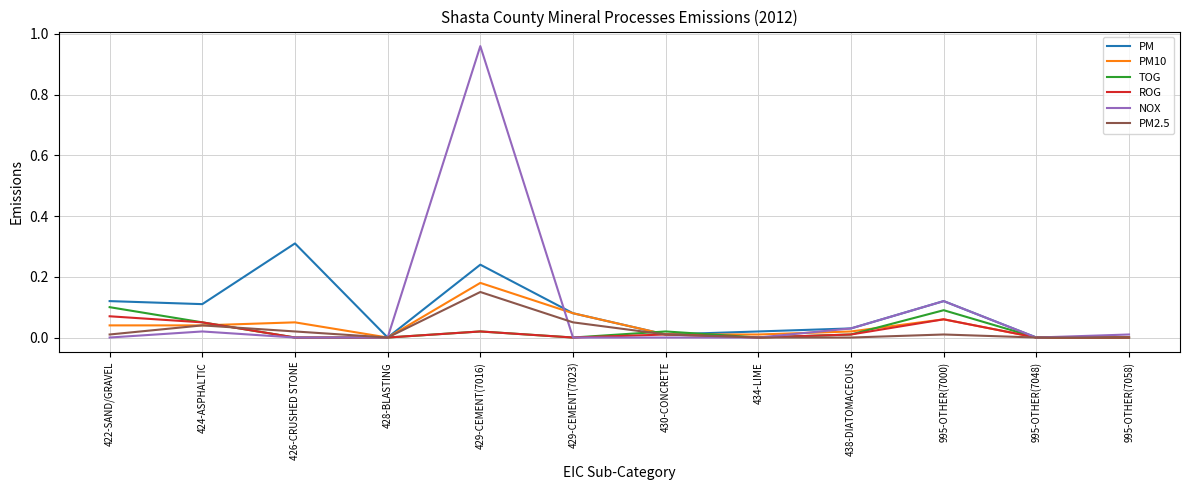

At which label does PM2.5 reach its peak?

429-CEMENT(7016)